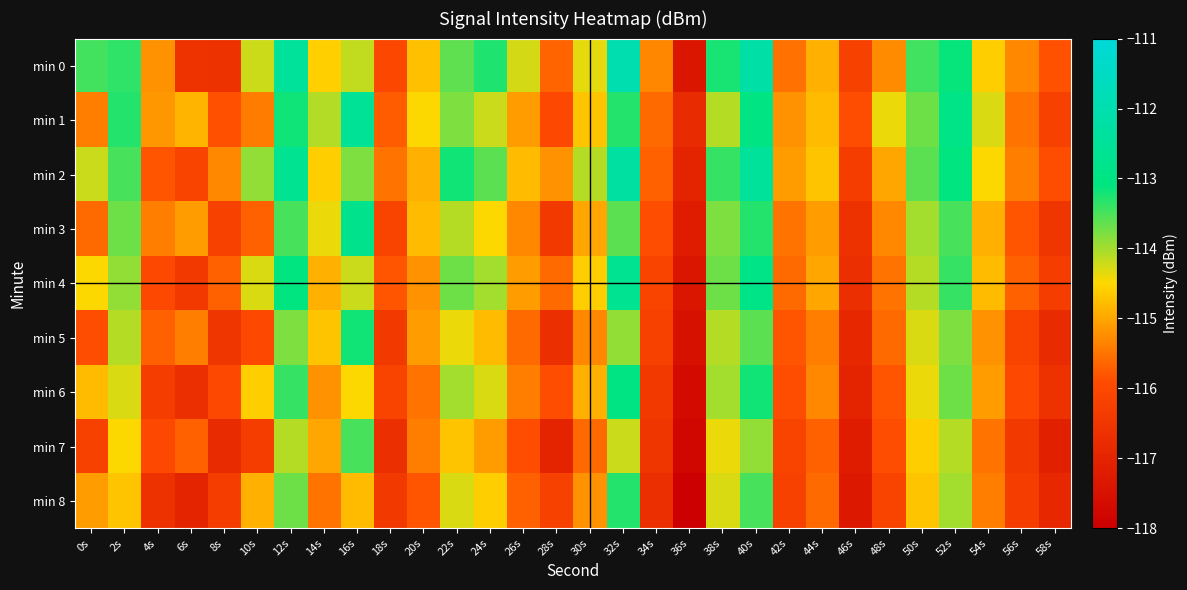

How many data points does each series have?

30